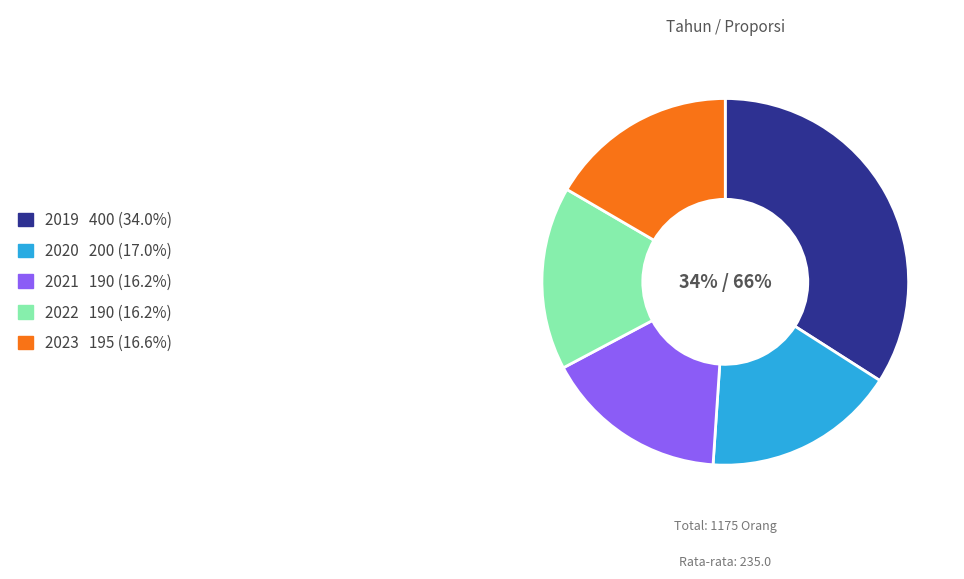

Is there a majority slice in this chart?

No